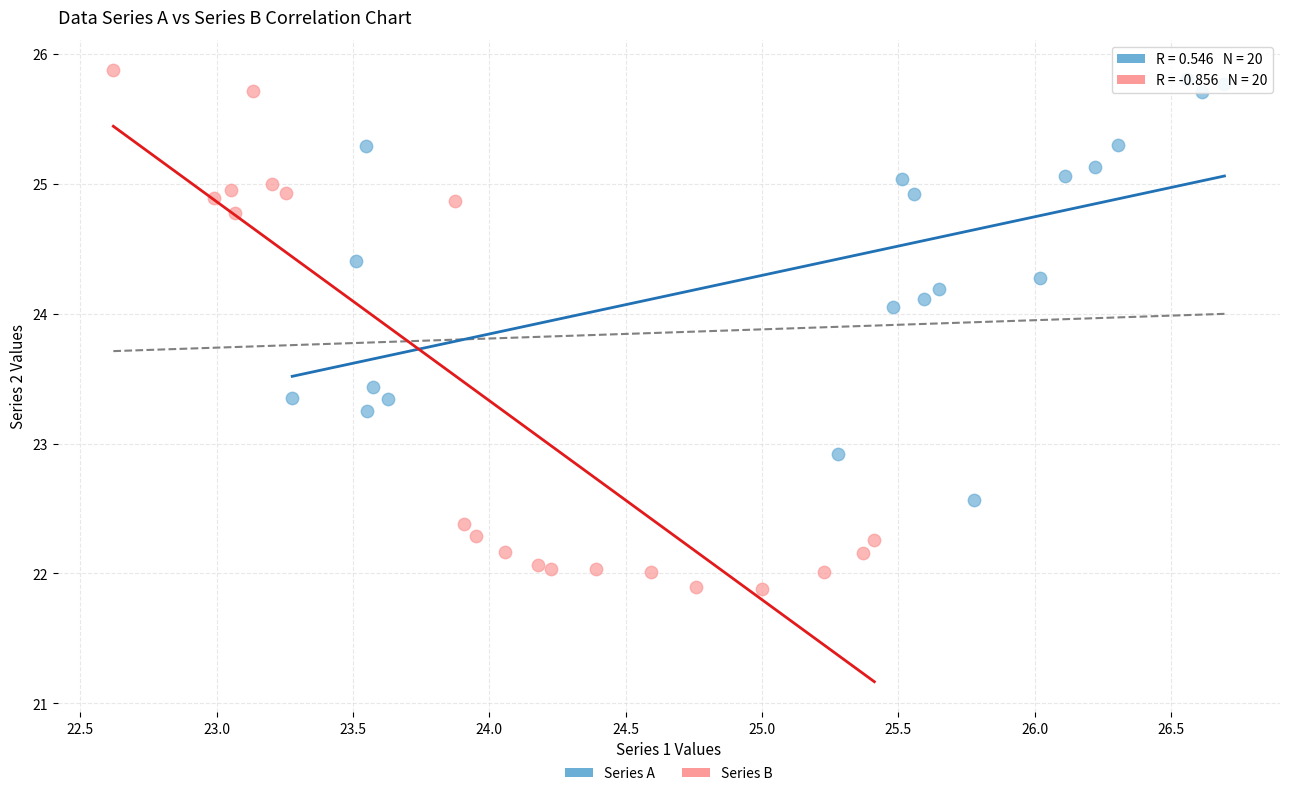

Which series has the widest spread of Y values?

Series B